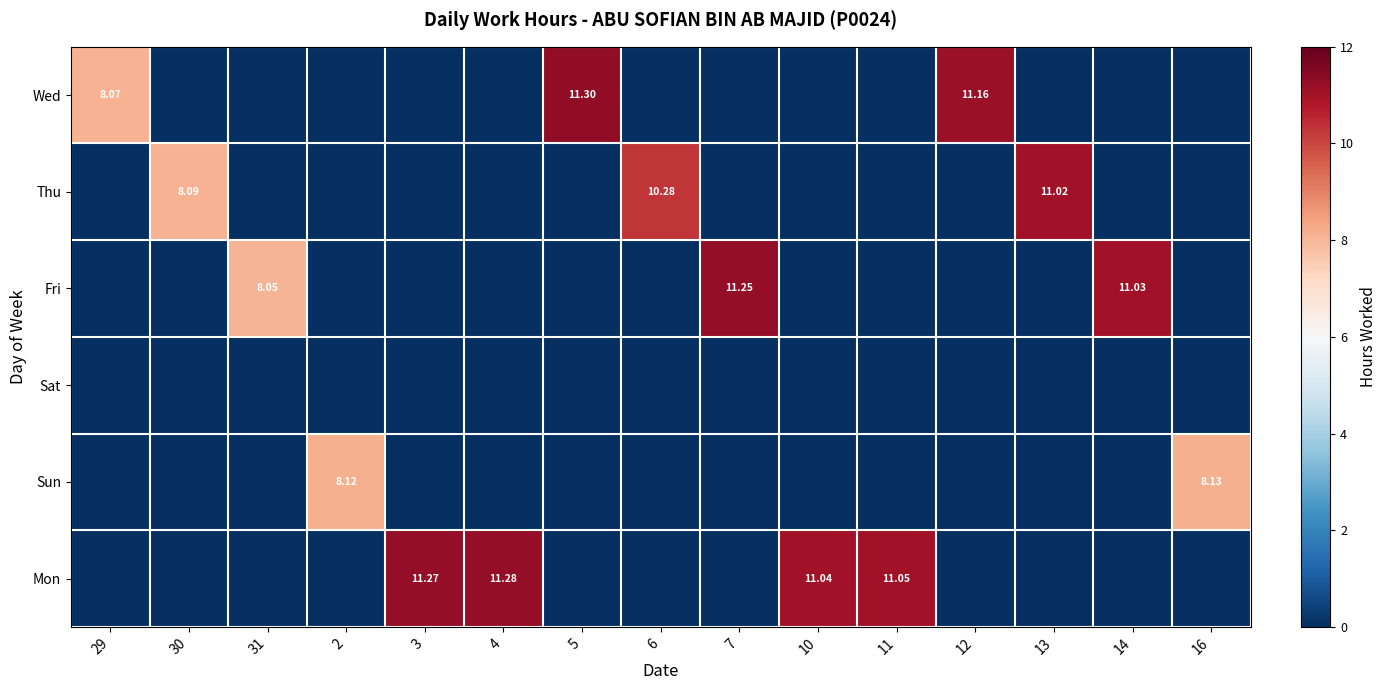

What is the spread (max minus min) of values at 16?

8.1